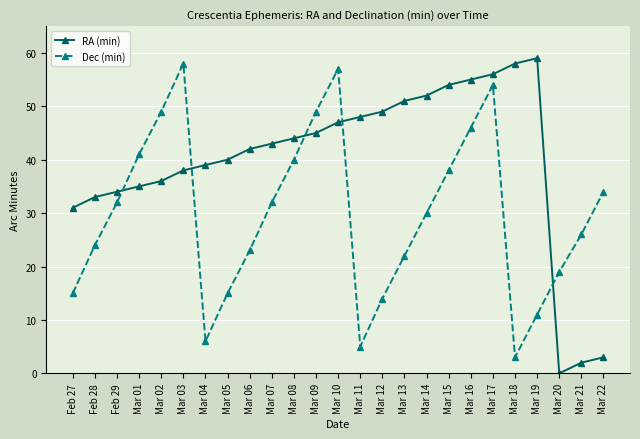

Which category has the highest value across all series?

Mar 19